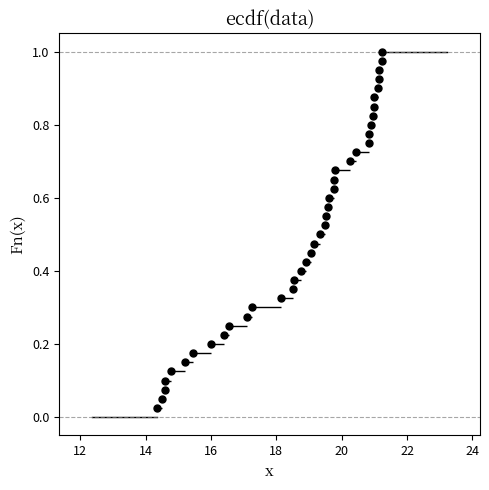

What is the range of X values (max minus min)?

6.9